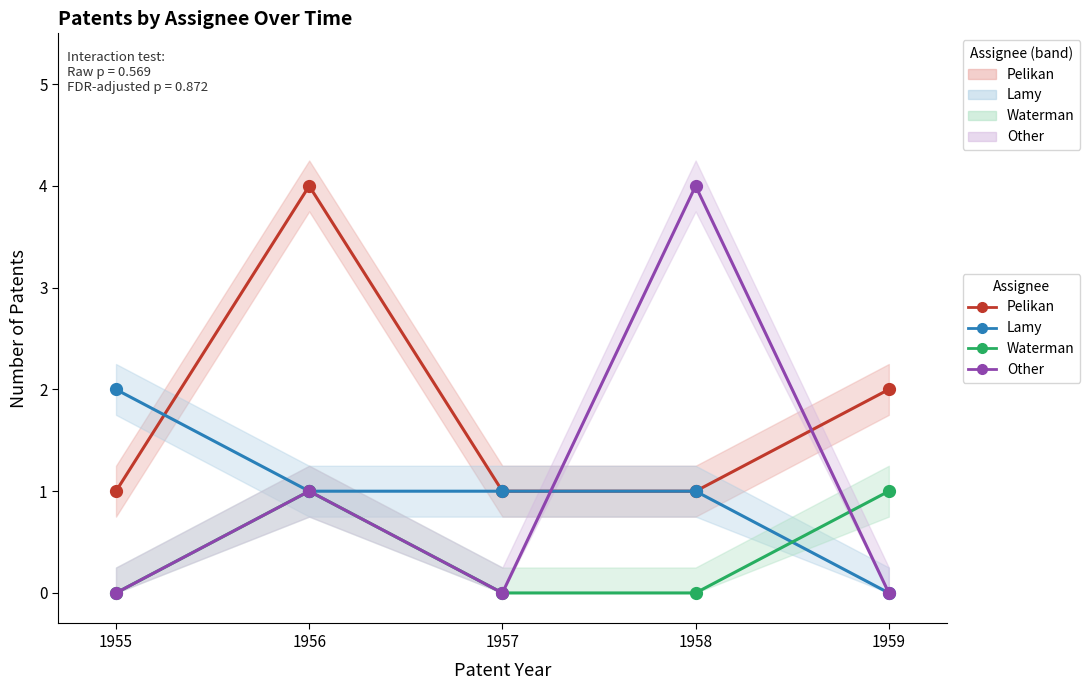

The value of Waterman at 1959 is 1. True or false?

True